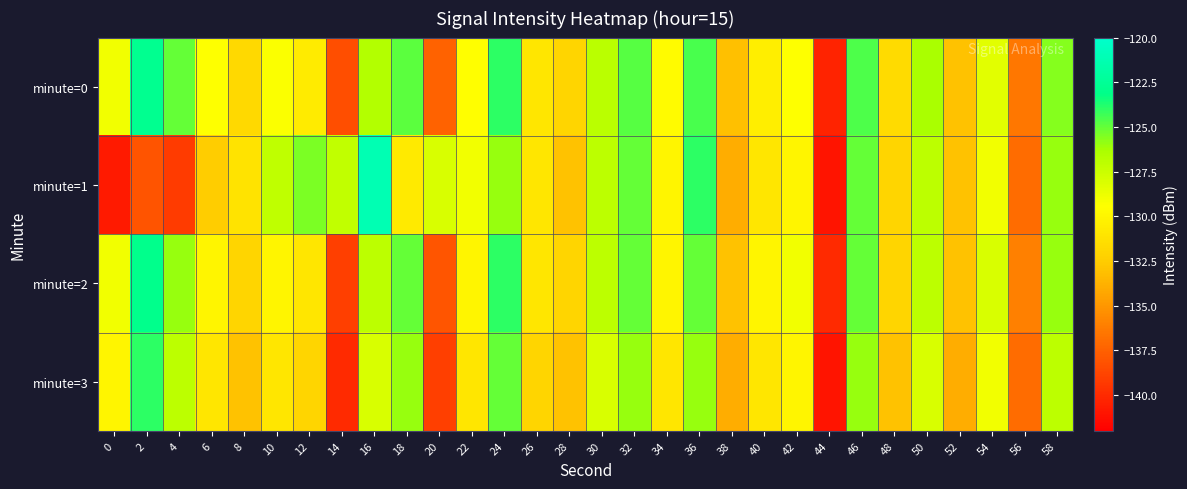

Rank the series by their average value, from highest to lowest.

minute=0, minute=2, minute=1, minute=3